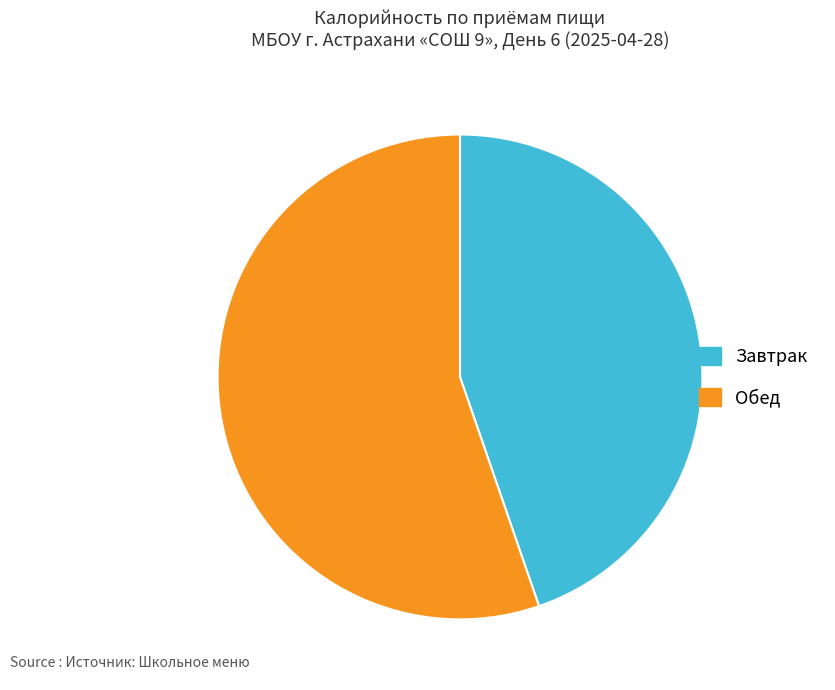

True or false: Обед accounts for 55% of the total.

True